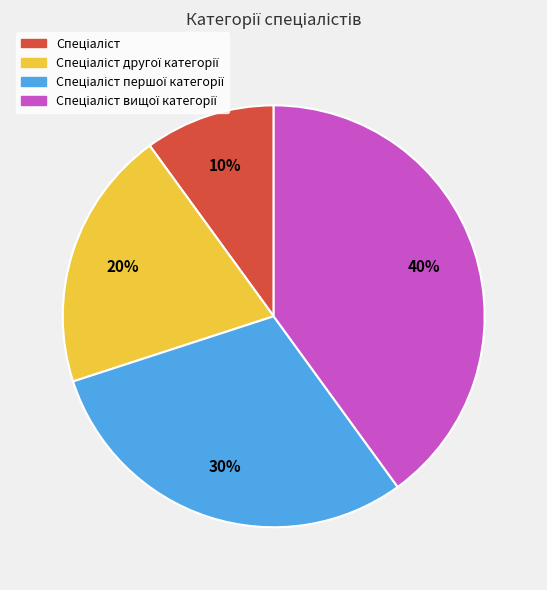

Is there a majority slice in this chart?

No